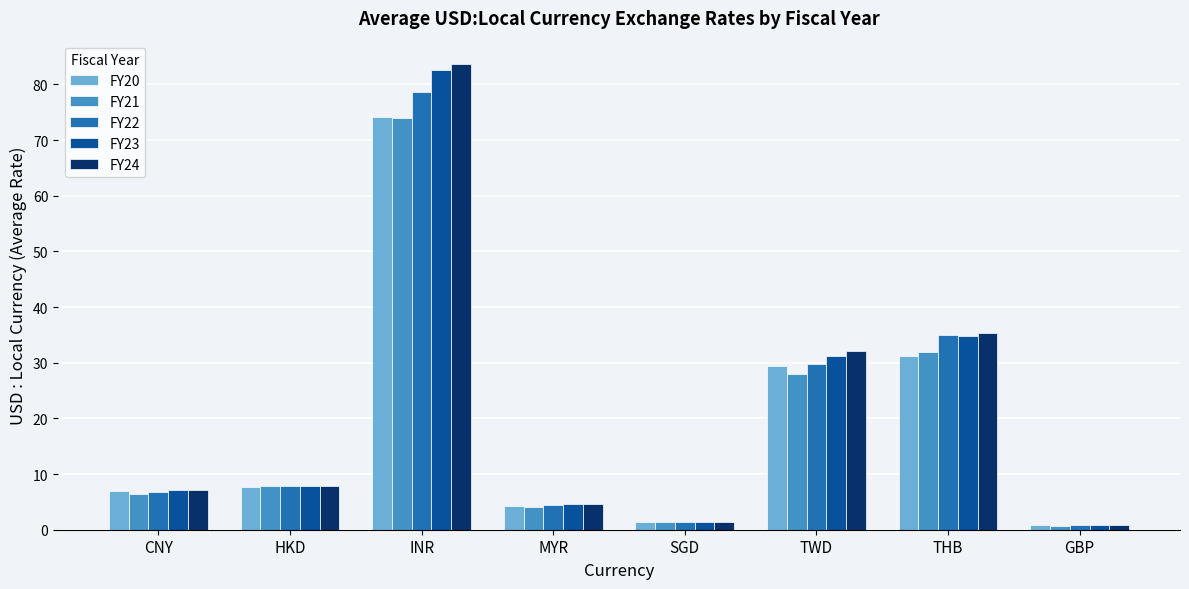

At which category does the chart reach its peak across all series?

INR